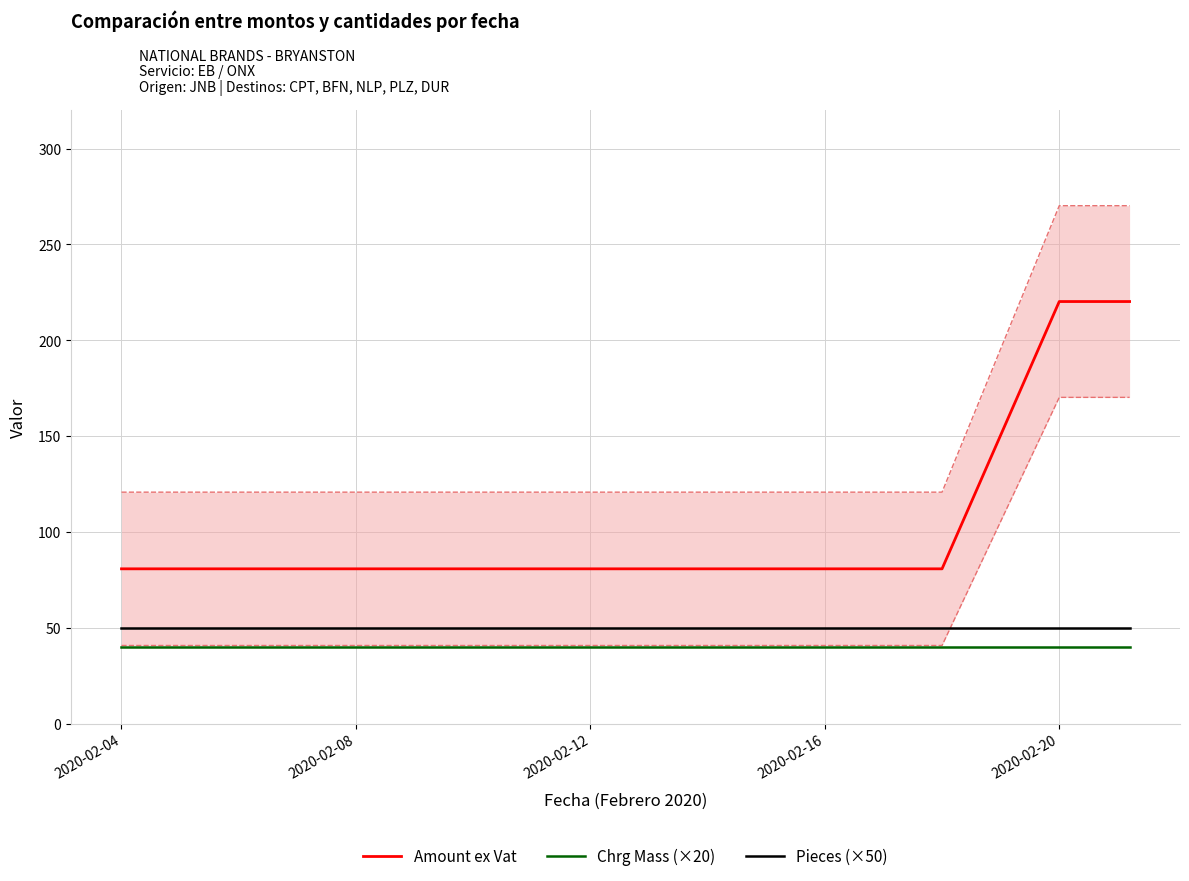

Reading left to right, list all the values displayed in this chart.

Amount ex Vat: 80.7	80.7	80.7	220.2	220.2	220.2	220.2	220.2
Chrg Mass (×20): 40.0	40.0	40.0	40.0	40.0	40.0	40.0	40.0
Pieces (×50): 50.0	50.0	50.0	50.0	50.0	50.0	50.0	50.0